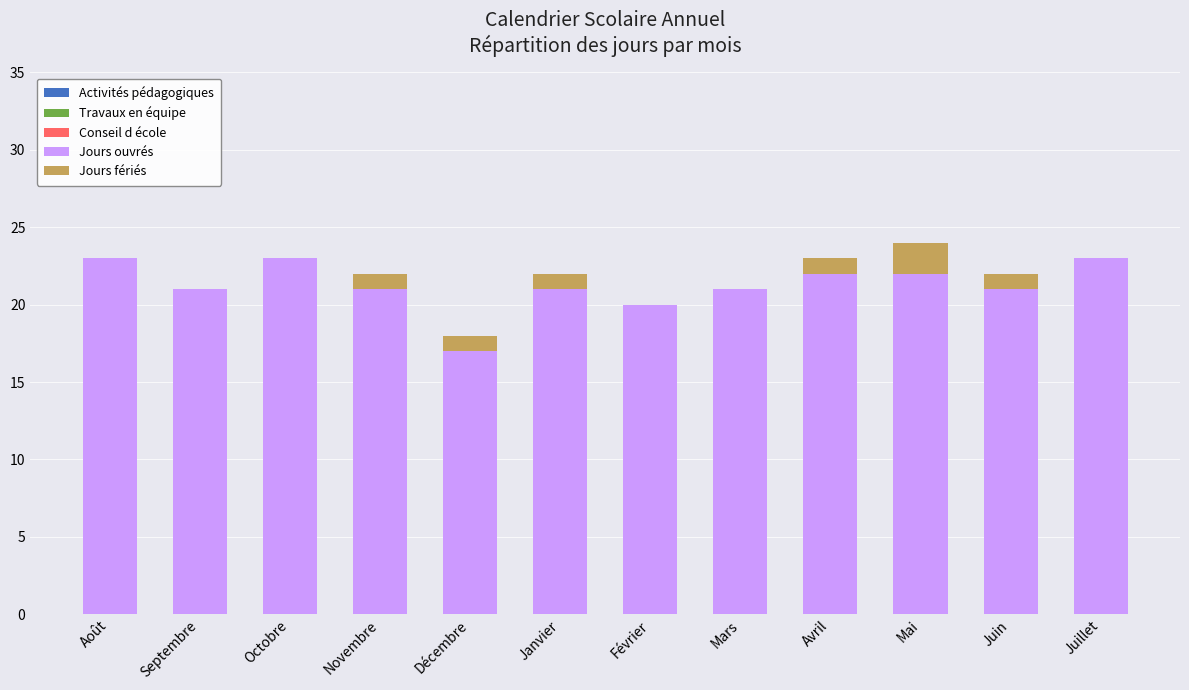

What value does the Jours ouvrés series have at Mai?

22